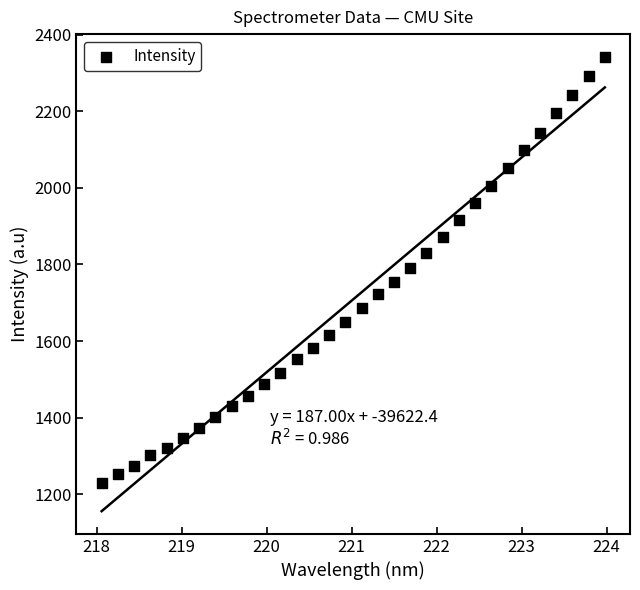

What is the range of Y values (max minus min)?

1112.4